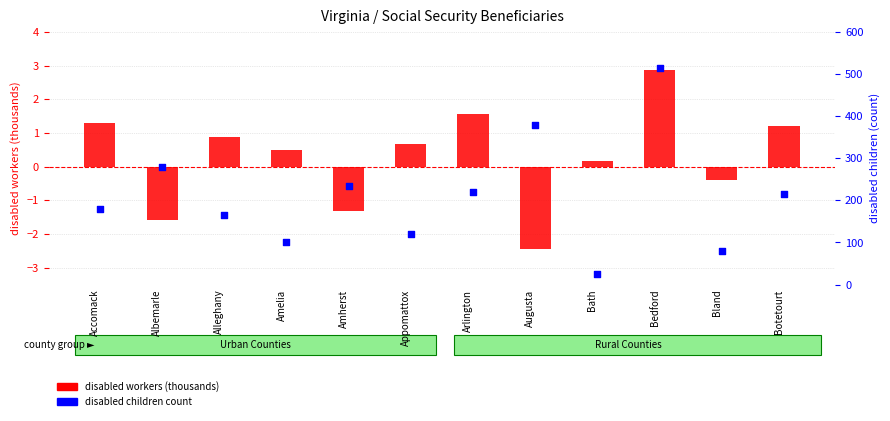

Which series reaches the minimum Y coordinate?

disabled workers (thousands)